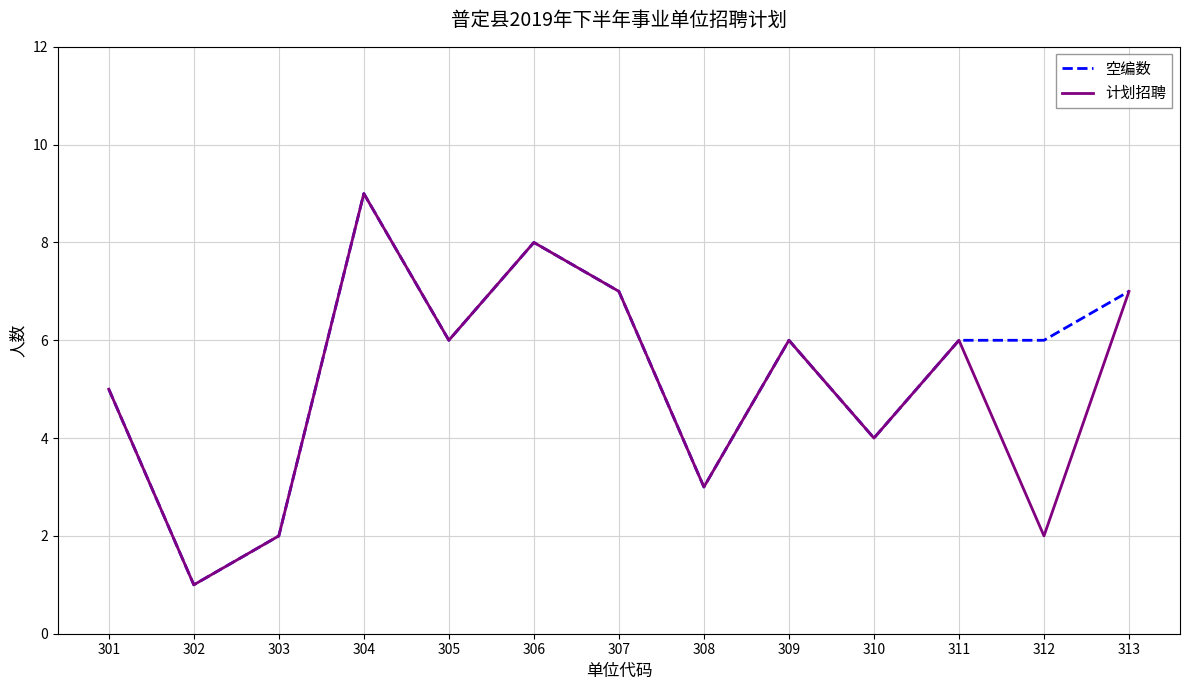

In 计划招聘, how many points are higher than both neighbors (excluding endpoints)?

4